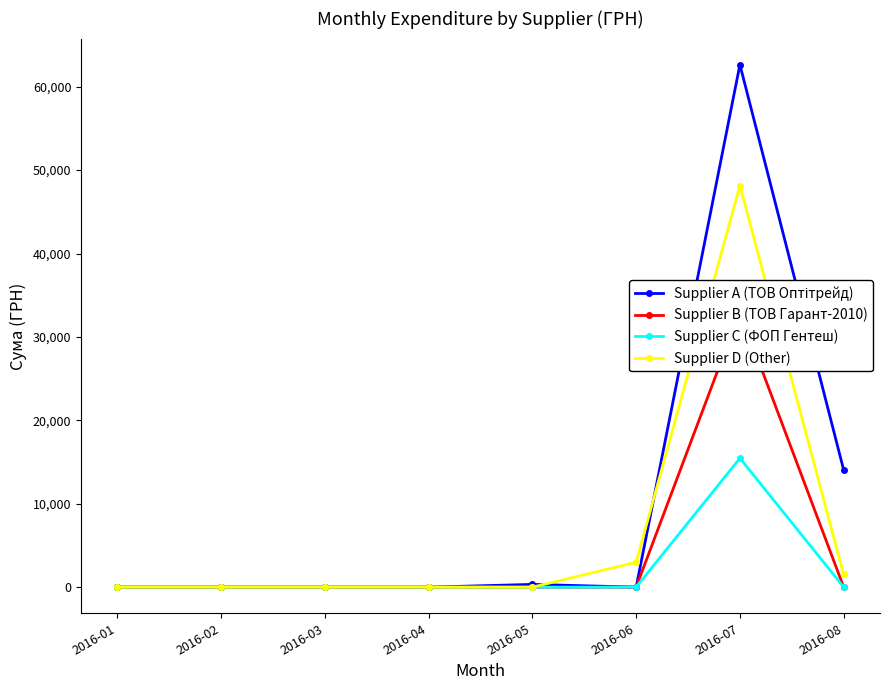

Which label corresponds to the largest value in the chart?

2016-07